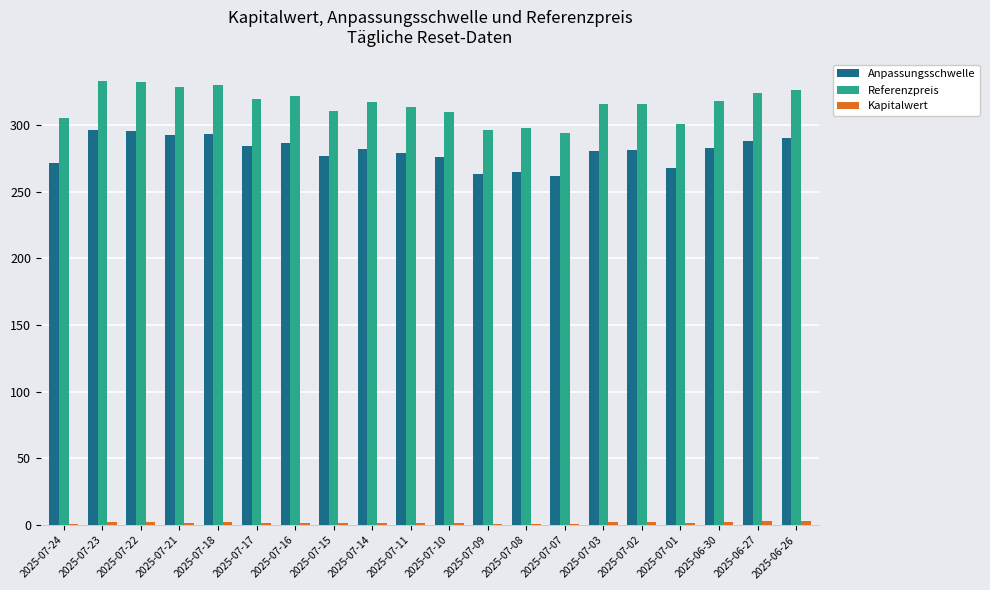

What is the total value across all series at 2025-07-15?

588.7